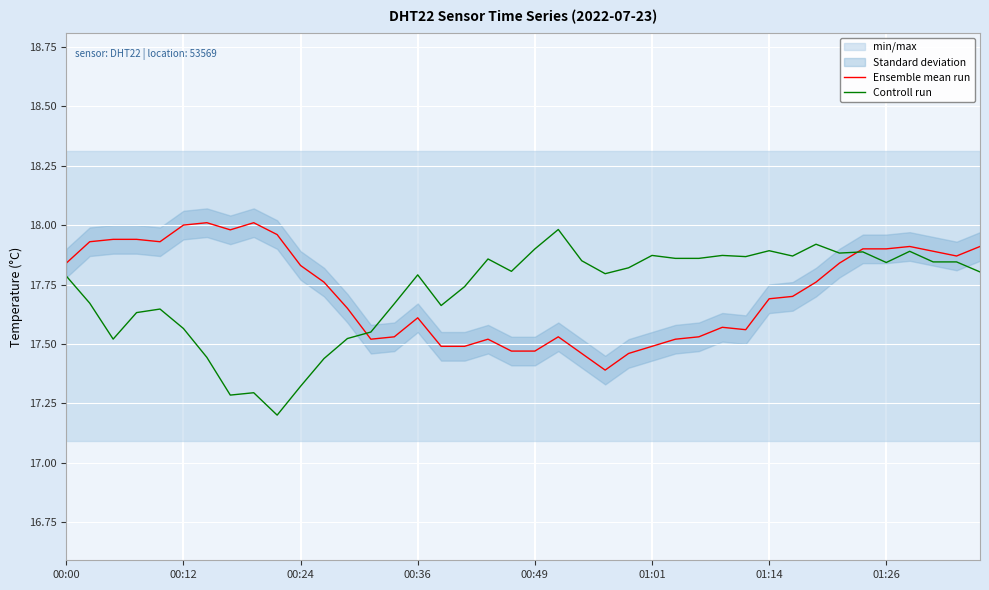

What is the average value of the Ensemble mean run series?

17.7